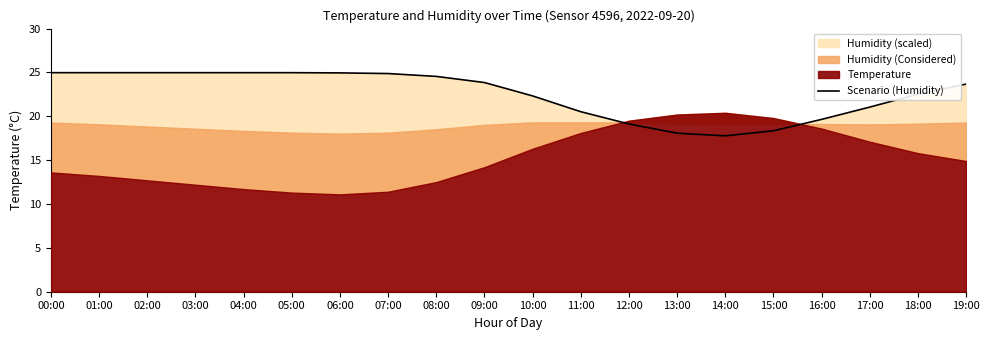

Read the value at 17:00.

21.1